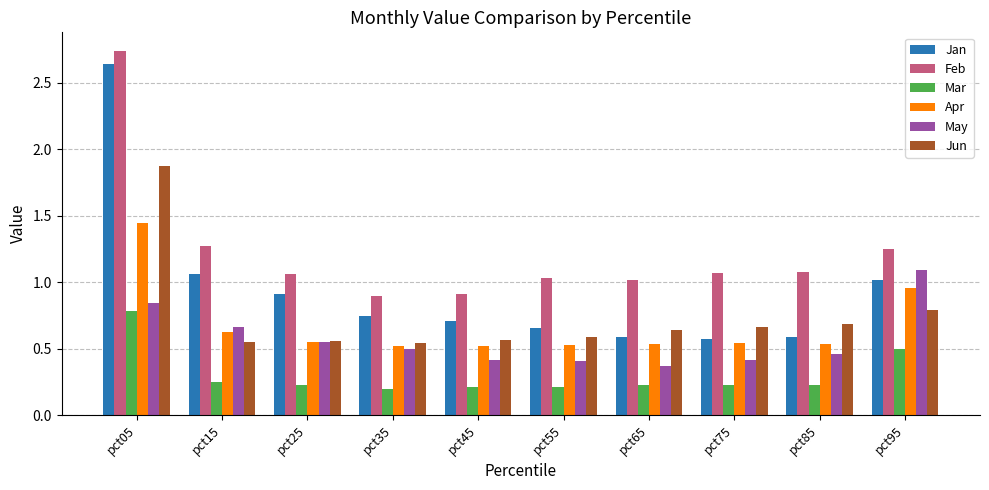

List the series in order of their peak value, lowest first.

Mar, May, Apr, Jun, Jan, Feb